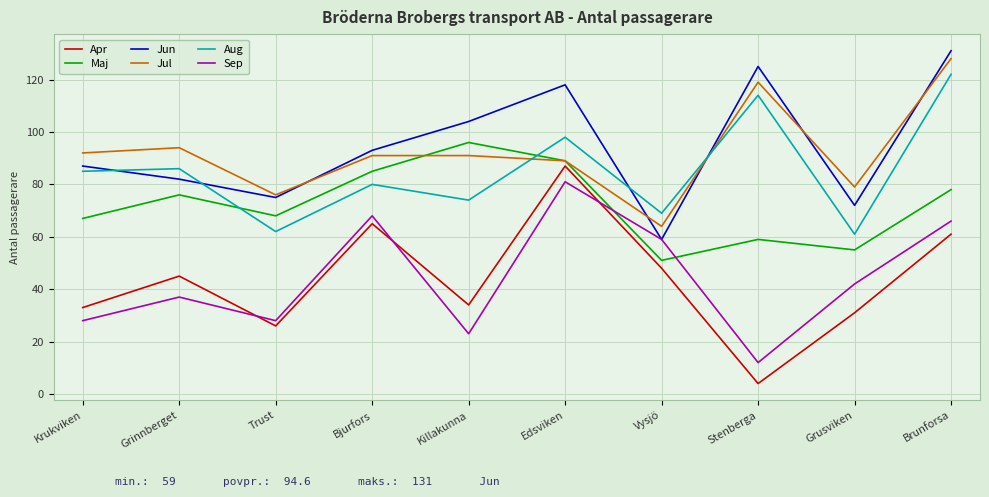

What is the average value of the Jul series?

92